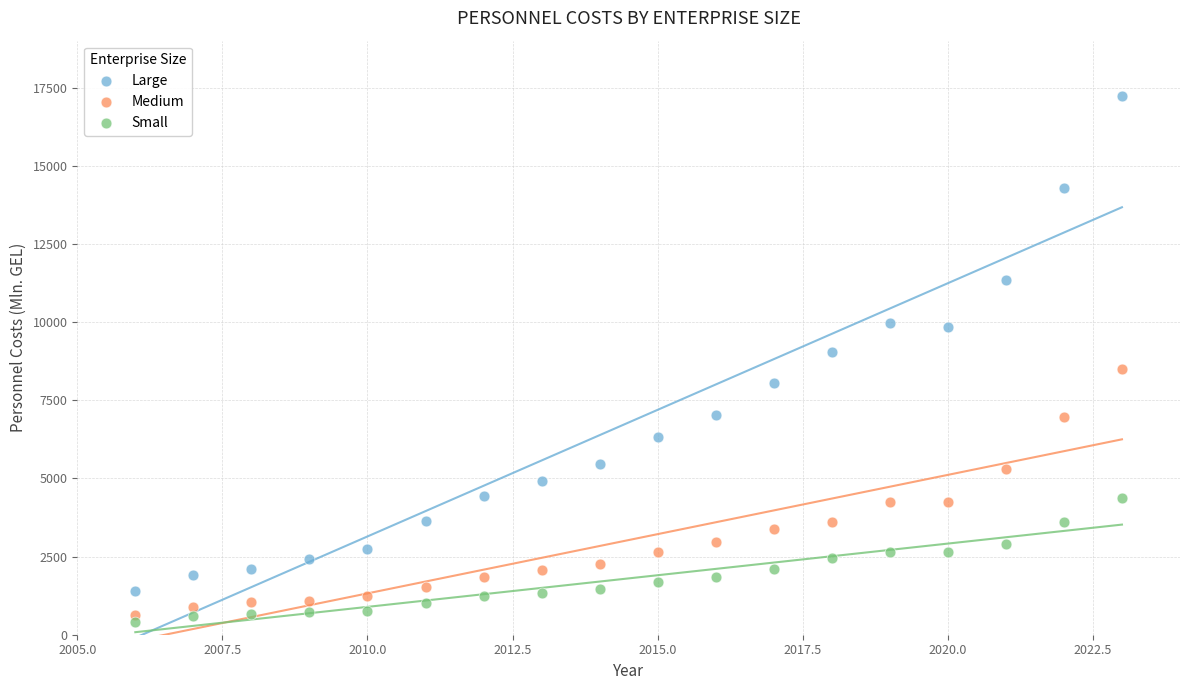

Which series contains the highest Y value?

Large